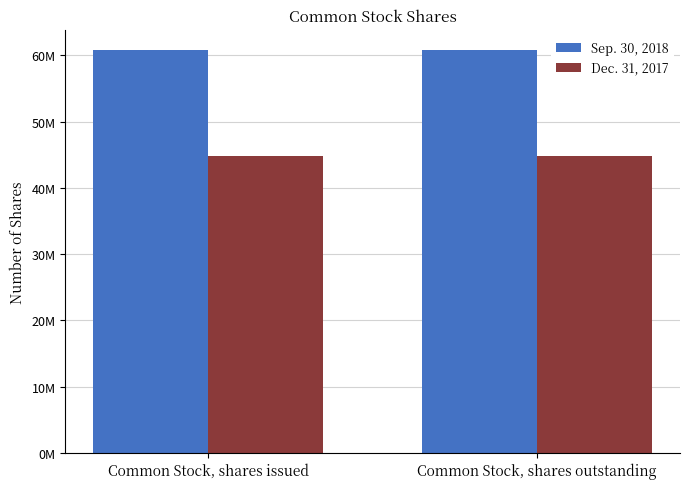

What is the value of the Dec. 31, 2017 bar at the 1st from the left?

44787040